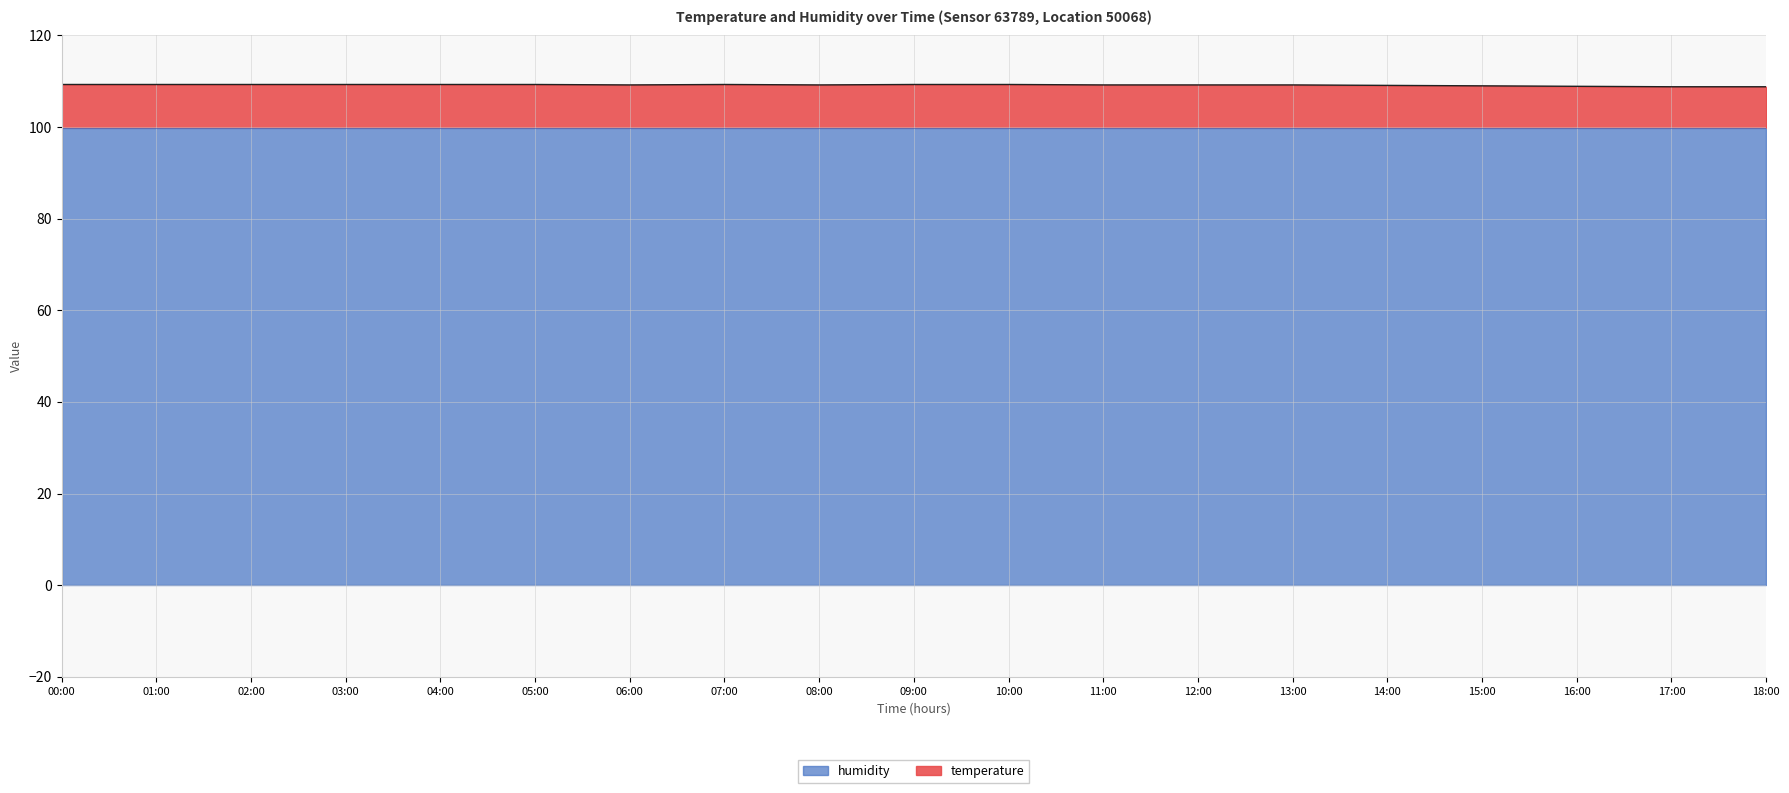

What is the maximum value shown in the chart?

109.3